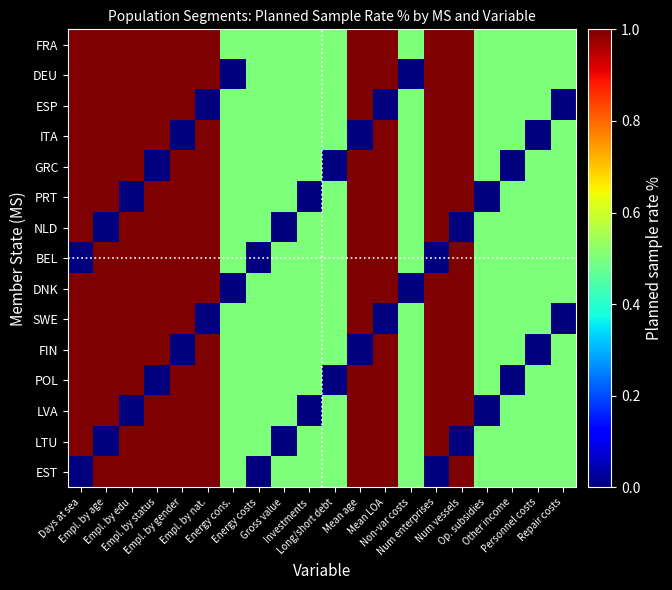

What is the total value across all series at Empl. by nat.?

13.0